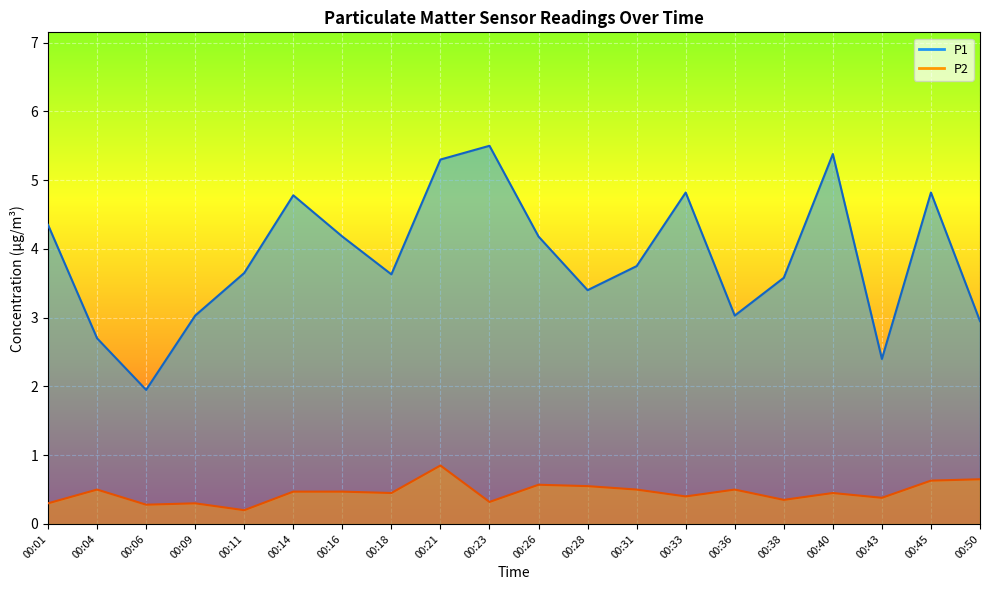

True or false: P1 has a value of 4.8 at 00:14.

True